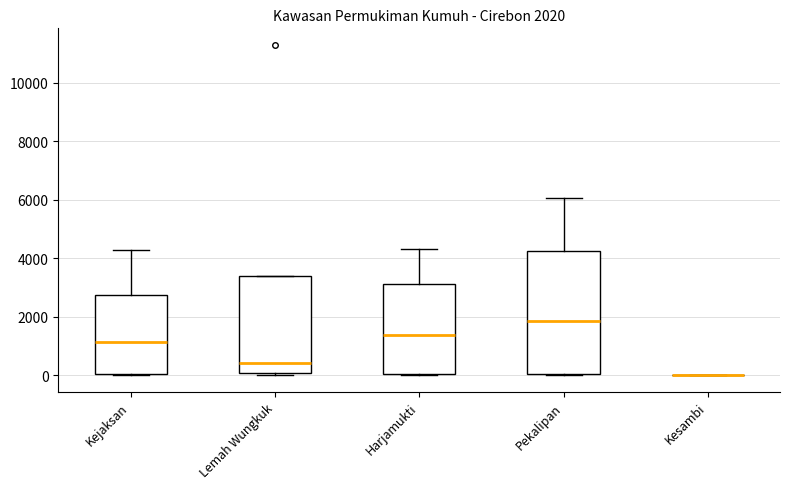

Comparing the boxes themselves (not the whiskers), which one is the tallest?

Pekalipan